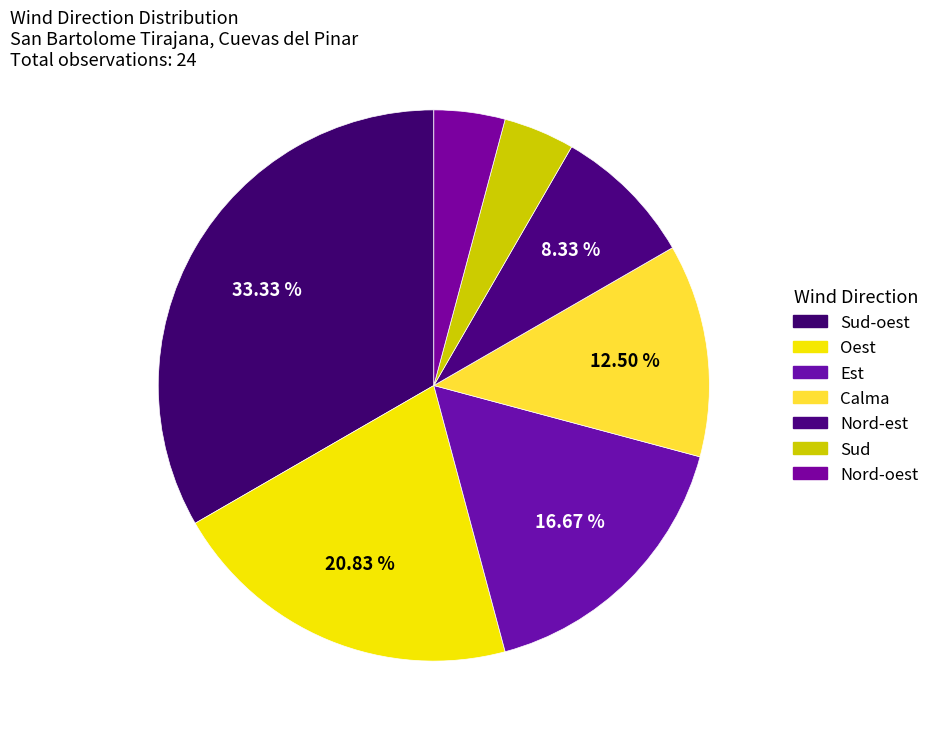

Which slice is the largest?

Sud-oest